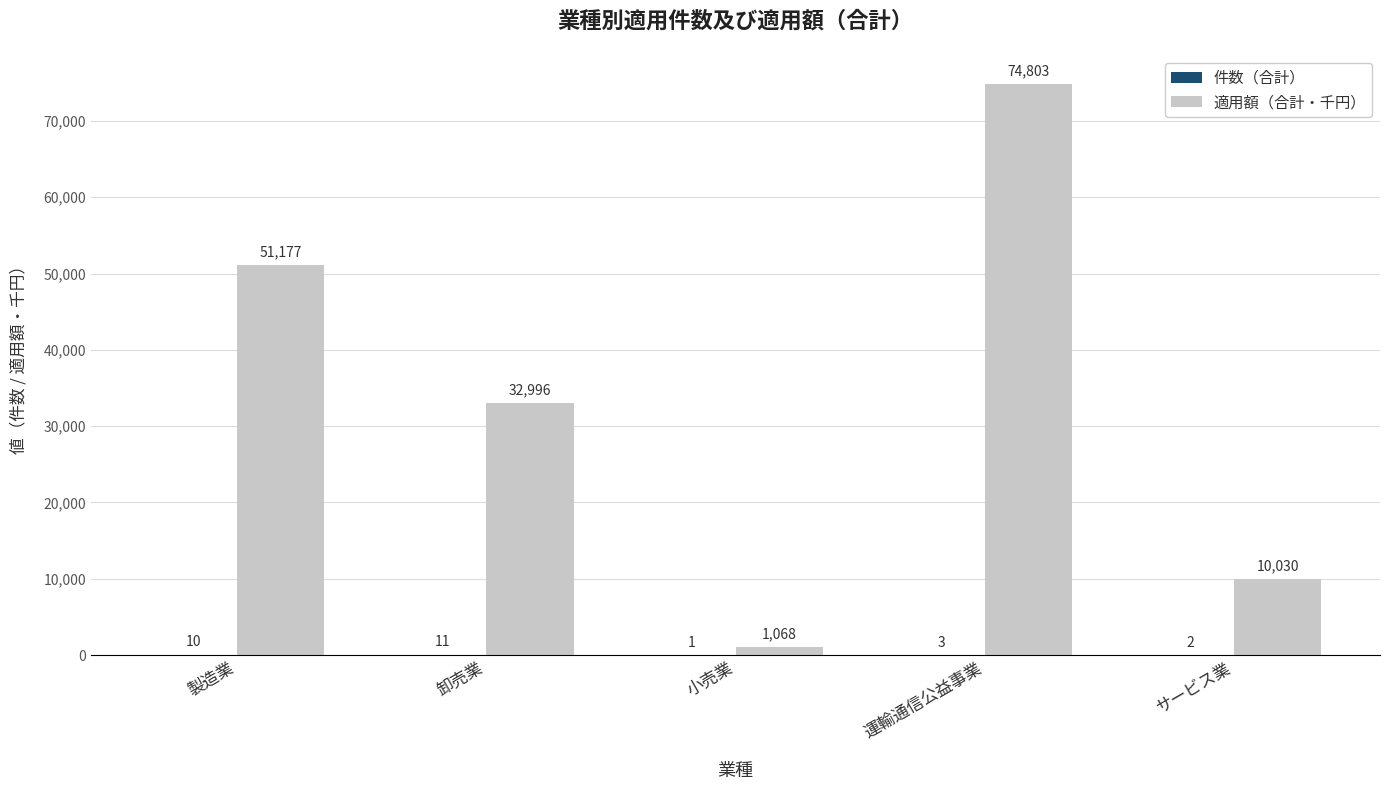

What is the approximate value of 適用額（合計・千円） at サービス業?

10030